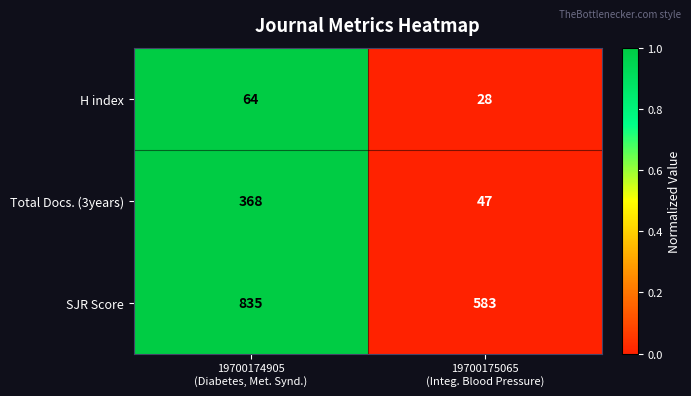

What is the average value of the Total Docs. (3years) series?

208